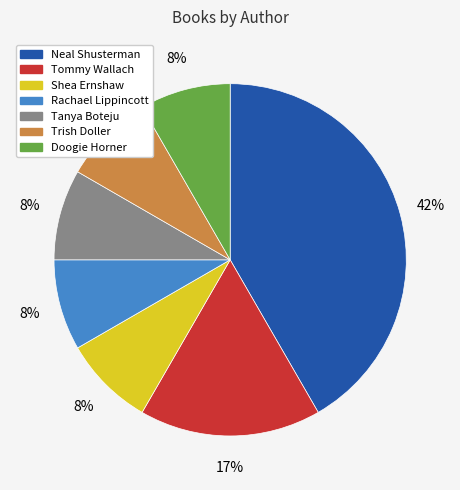

What is the largest slice in the pie chart?

Neal Shusterman